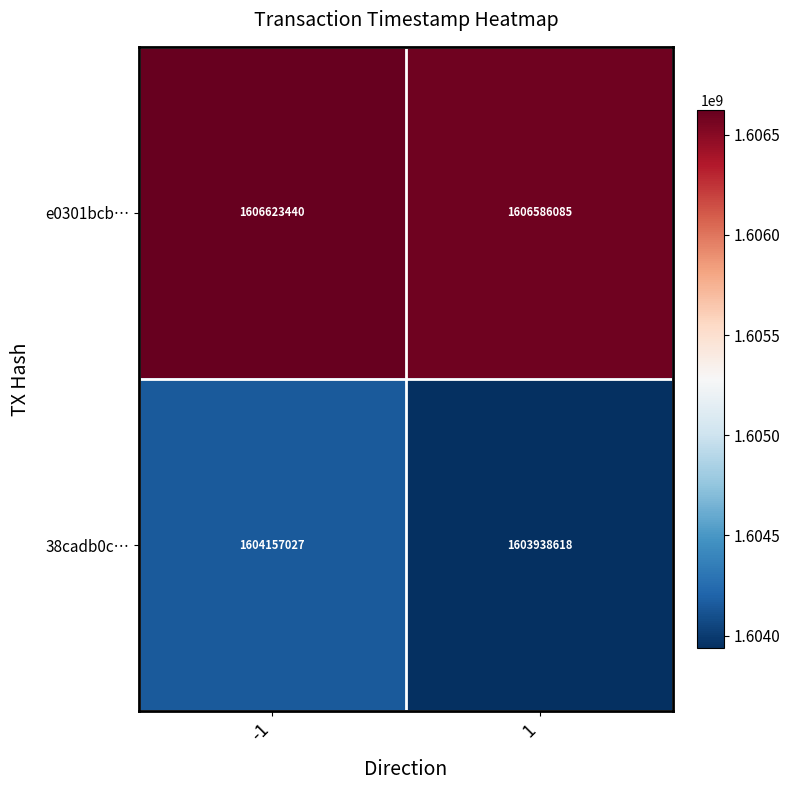

Reading left to right, list all the values displayed in this chart.

e0301bcb…: 1606623440	1606586085
38cadb0c…: 1604157027	1603938618